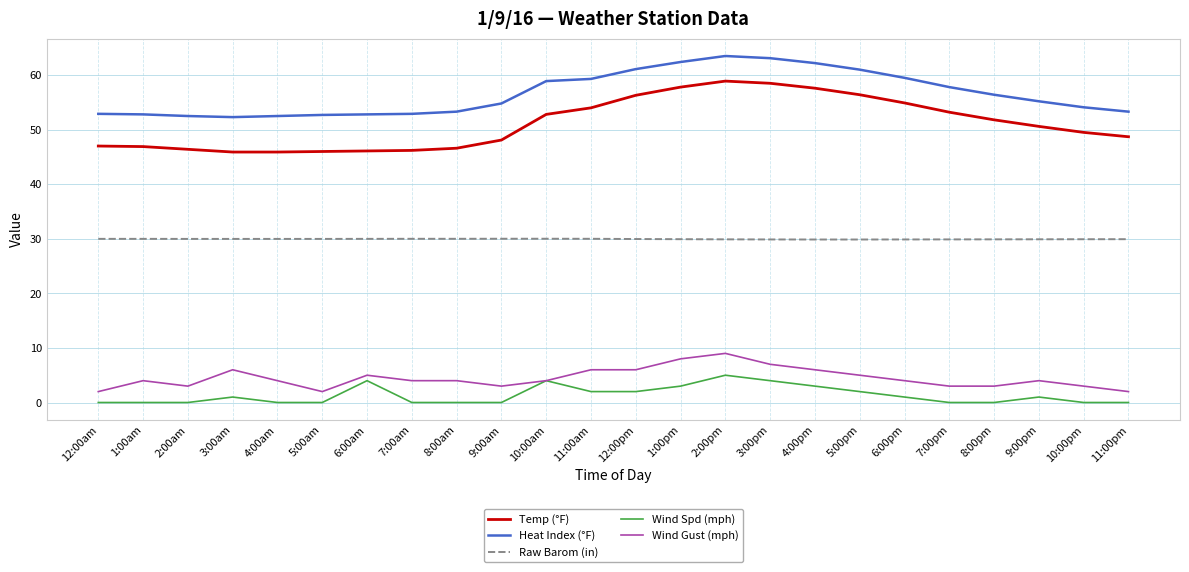

The Wind Gust (mph) series shows 4.0 at 9:00pm. True or false?

True